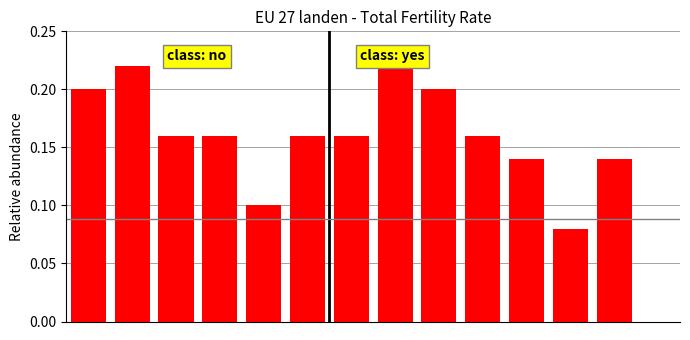

How many values are between 0 and 1?

14